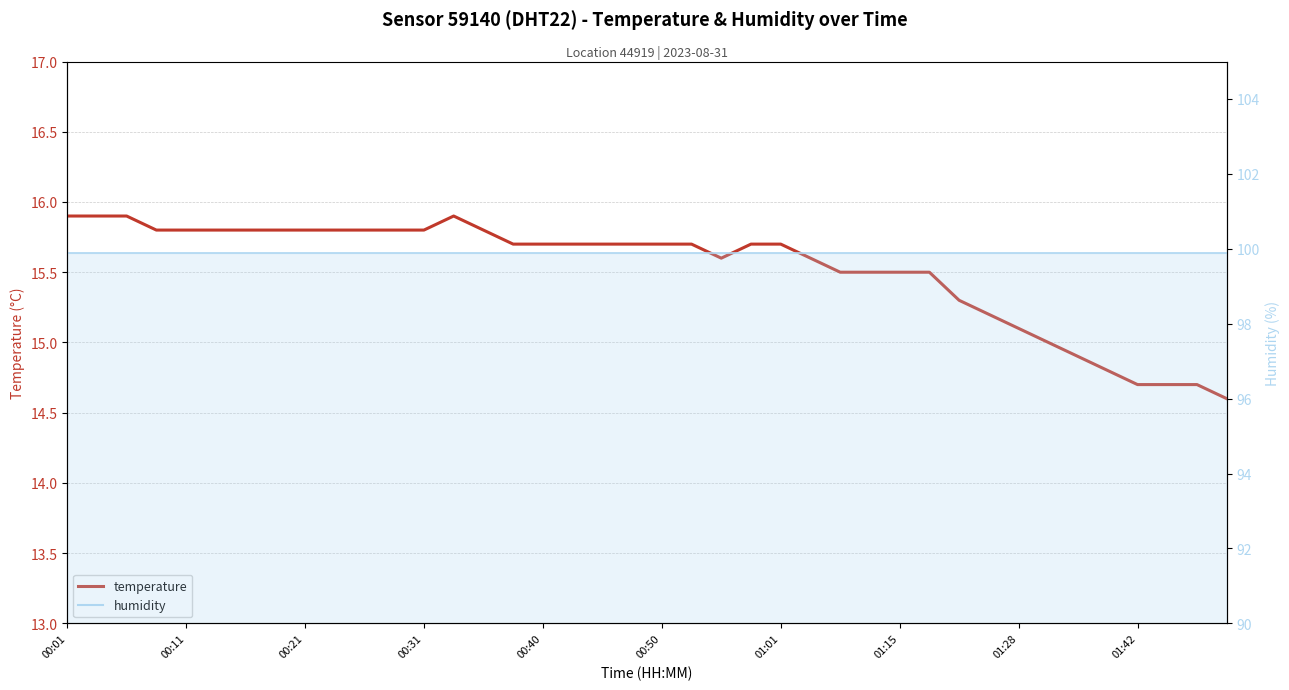

True or false: temperature has a value of 5.7 at 00:01.

False